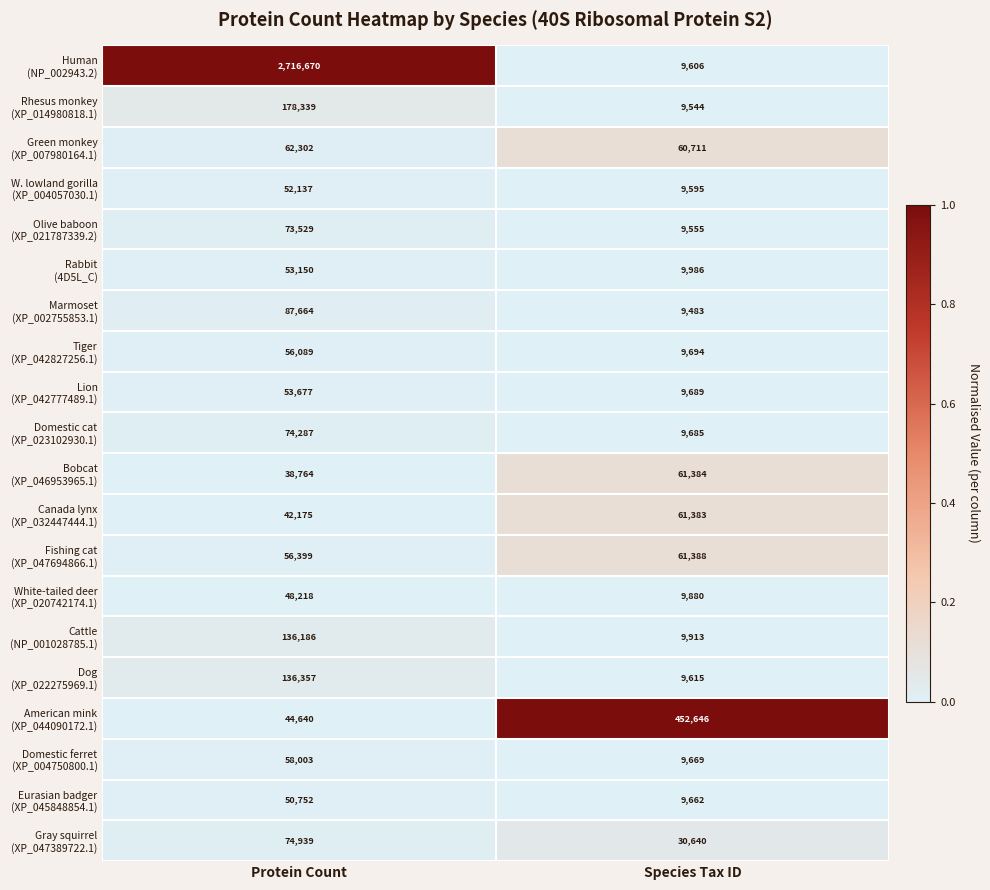

What is the total value across all series at Species Tax ID?

863728